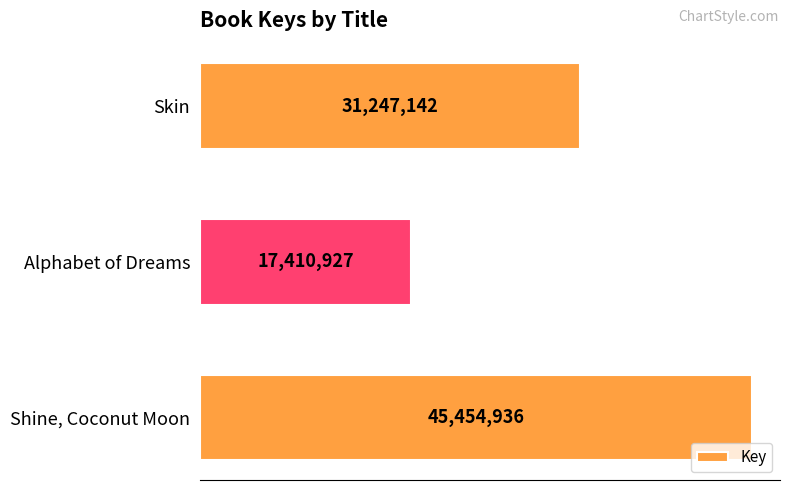

List the labels in order of value, largest first.

Shine, Coconut Moon, Skin, Alphabet of Dreams